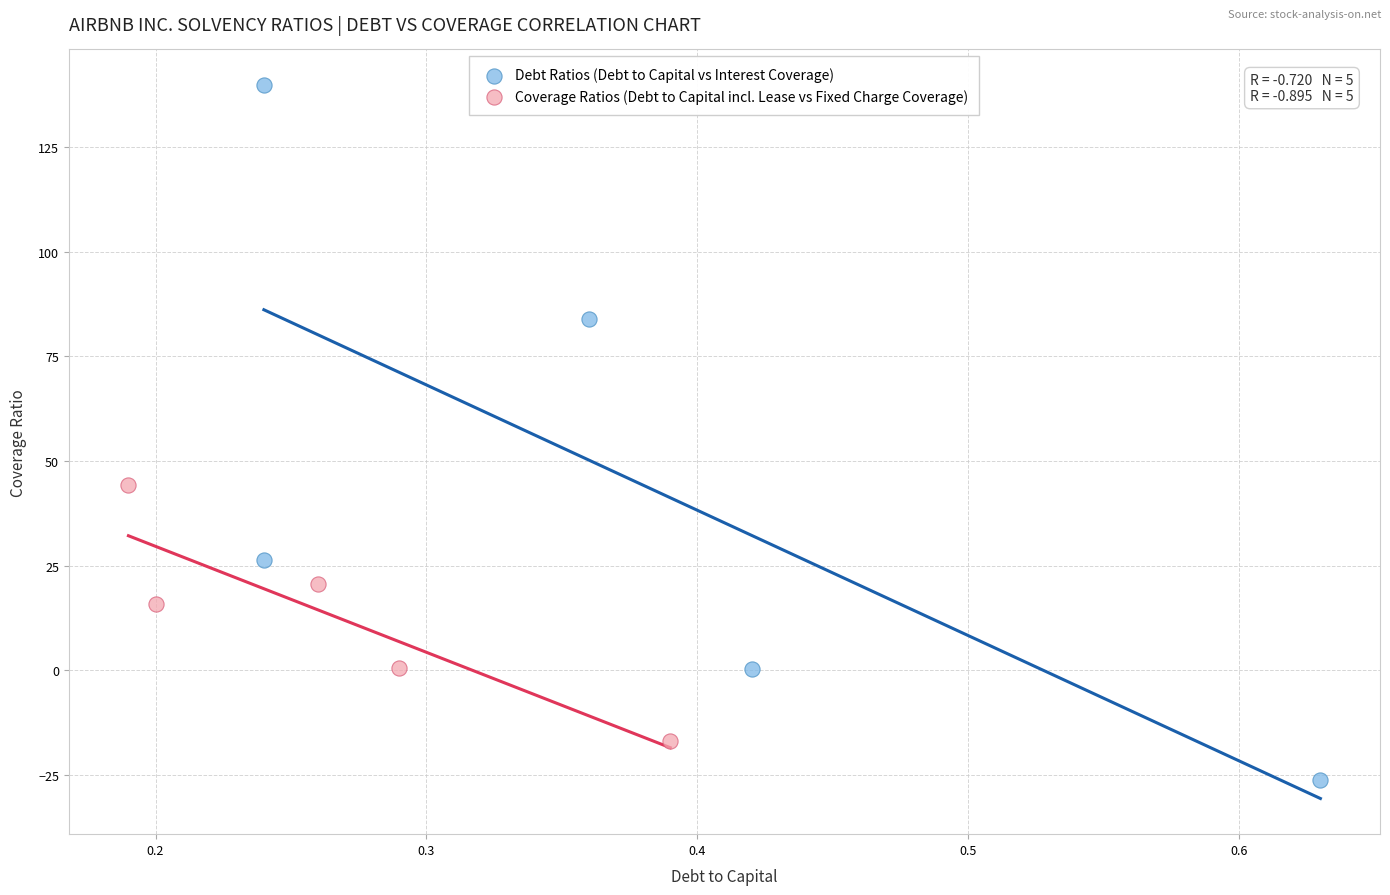

Which series reaches the minimum Y coordinate?

Debt Ratios (Debt to Capital vs Interest Coverage)